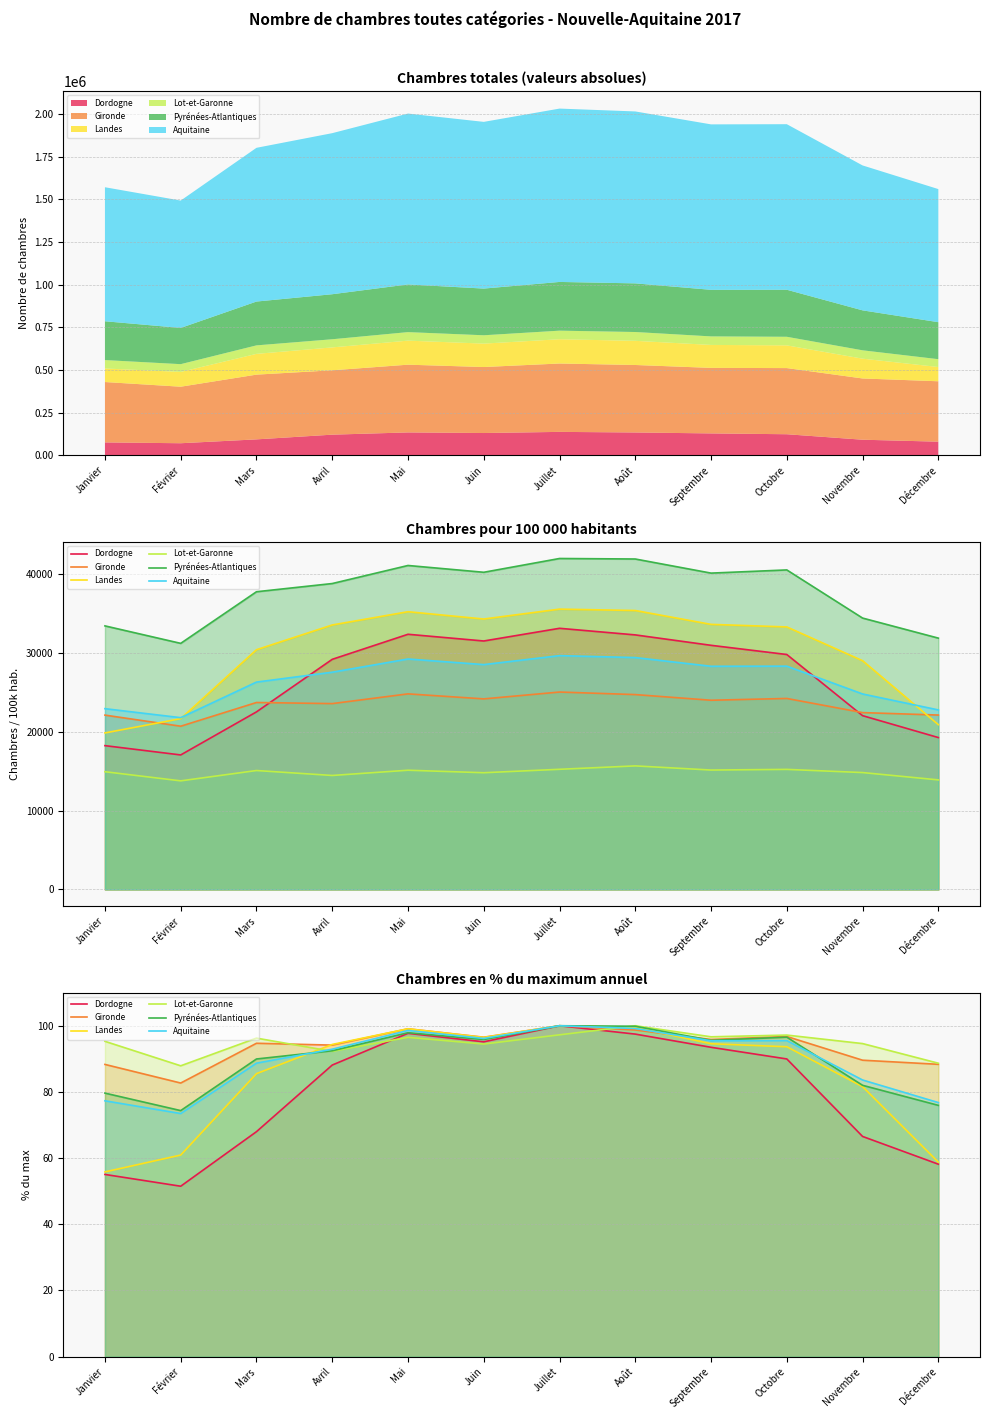

How many interior local valleys does the Aquitaine series have?

3